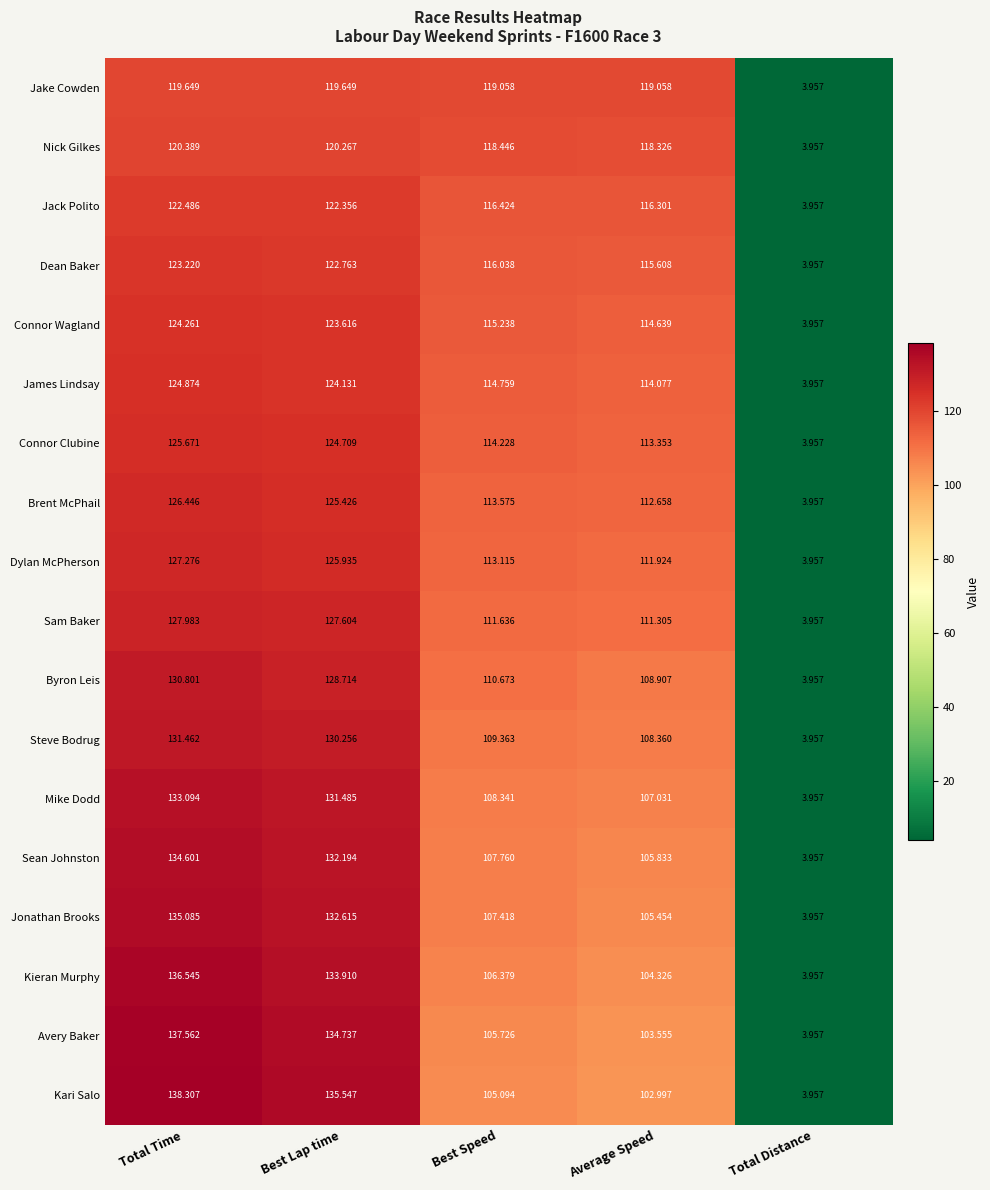

What is the spread (max minus min) of values at Total Time?

18.7